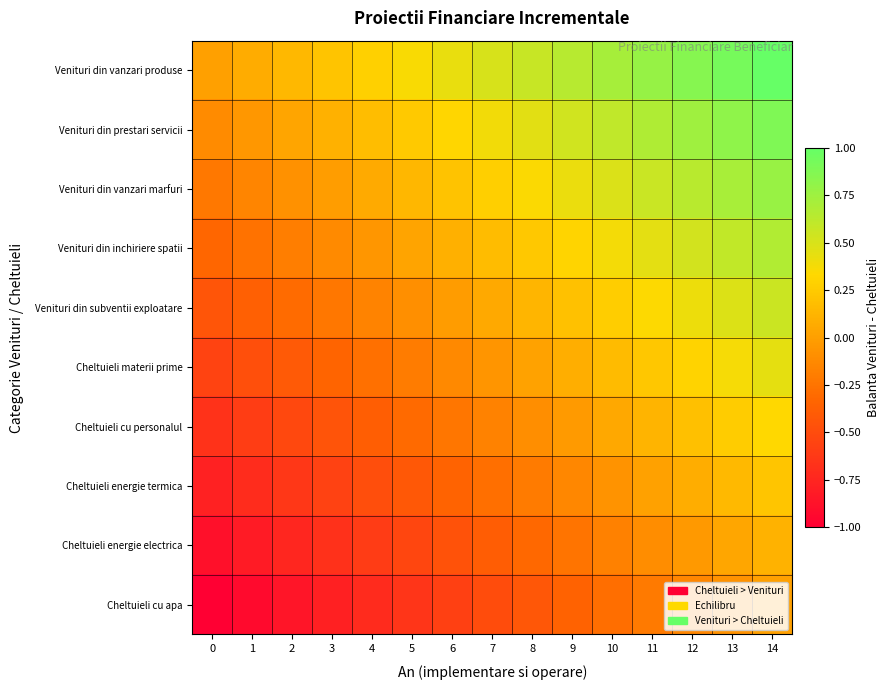

What is the difference between the highest and lowest values at 0?

1.0